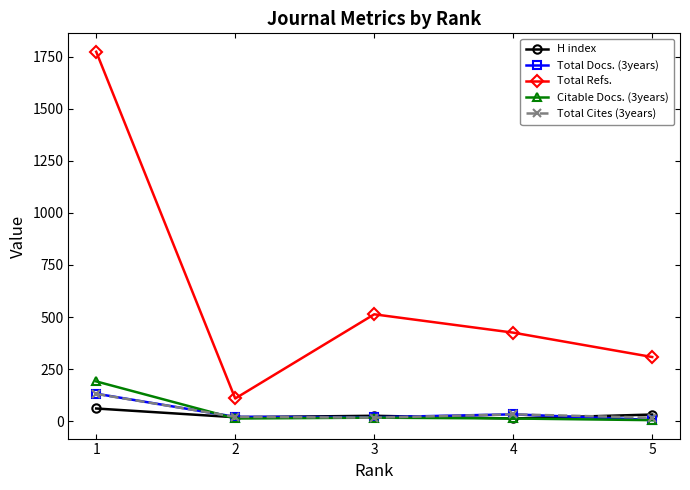

What is the value of the Total Refs. point at the 2nd from the left?

109